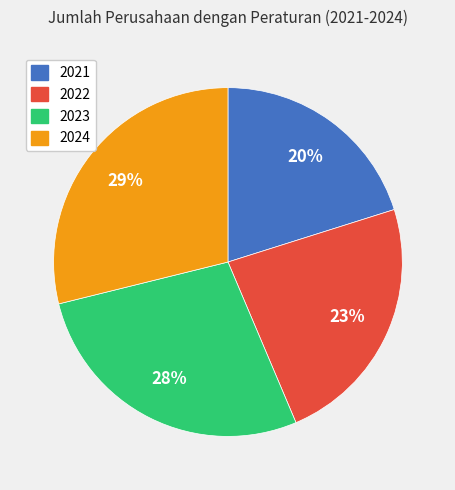

Is 2022 the majority of the pie?

No